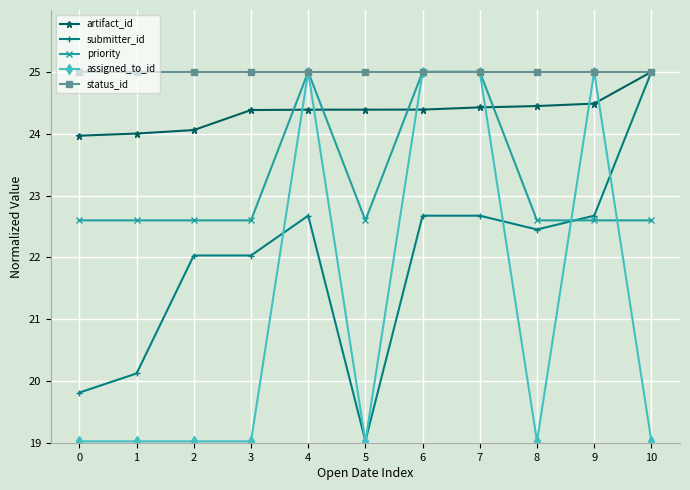

Reading right to left, extract all data points from this chart.

artifact_id: 10=25.0	9=24.5	8=24.4	7=24.4	6=24.4	5=24.4	4=24.4	3=24.4	2=24.1	1=24.0	0=24.0
submitter_id: 10=25.0	9=22.7	8=22.5	7=22.7	6=22.7	5=19.0	4=22.7	3=22.0	2=22.0	1=20.1	0=19.8
priority: 10=22.6	9=22.6	8=22.6	7=25.0	6=25.0	5=22.6	4=25.0	3=22.6	2=22.6	1=22.6	0=22.6
assigned_to_id: 10=19.0	9=25.0	8=19.0	7=25.0	6=25.0	5=19.0	4=25.0	3=19.0	2=19.0	1=19.0	0=19.0
status_id: 10=25.0	9=25.0	8=25.0	7=25.0	6=25.0	5=25.0	4=25.0	3=25.0	2=25.0	1=25.0	0=25.0